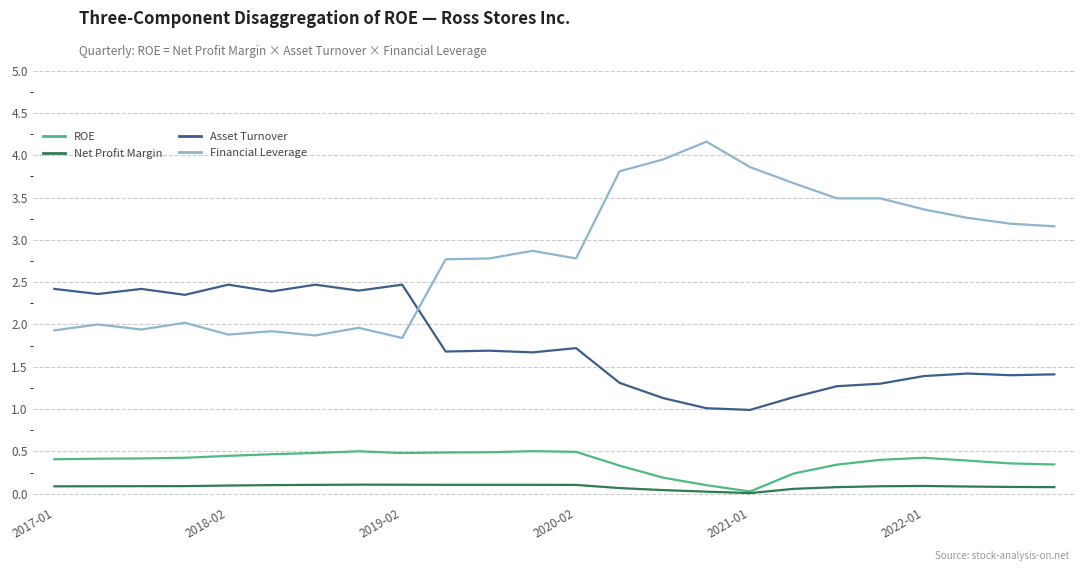

List the series in order of their peak value, highest first.

Financial Leverage, Asset Turnover, ROE, Net Profit Margin